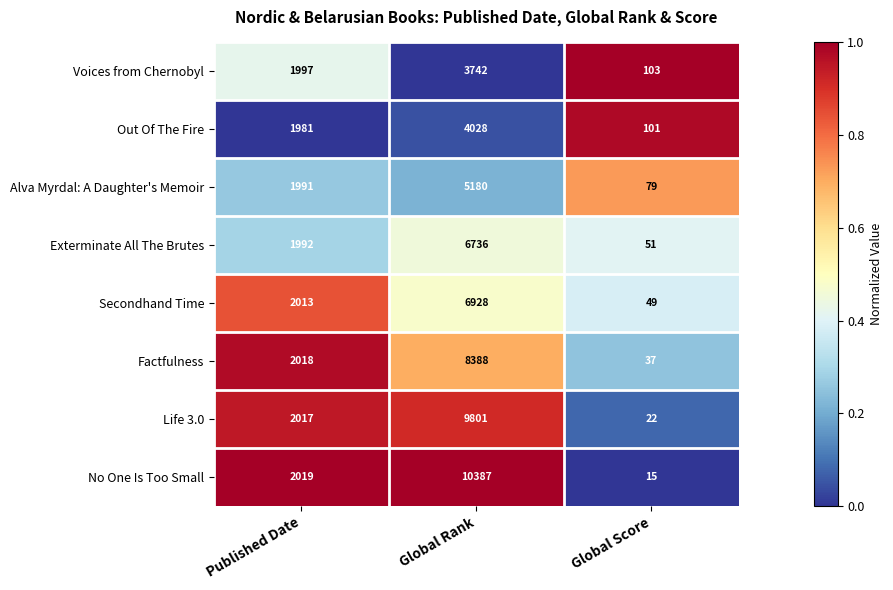

Reading right to left, transcribe all the data shown in this chart.

Voices from Chernobyl: Global Score=103	Global Rank=3742	Published Date=1997
Out Of The Fire: Global Score=101	Global Rank=4028	Published Date=1981
Alva Myrdal: A Daughter's Memoir: Global Score=79	Global Rank=5180	Published Date=1991
Exterminate All The Brutes: Global Score=51	Global Rank=6736	Published Date=1992
Secondhand Time: Global Score=49	Global Rank=6928	Published Date=2013
Factfulness: Global Score=37	Global Rank=8388	Published Date=2018
Life 3.0: Global Score=22	Global Rank=9801	Published Date=2017
No One Is Too Small: Global Score=15	Global Rank=10387	Published Date=2019